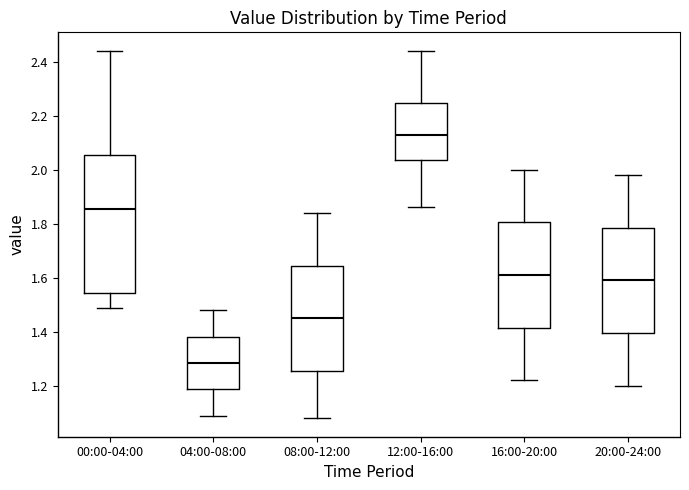

Reading left to right, read every box against the y-axis: the position of its median line, the range the box covers, and the ends of its whiskers. The values are not printed on the chart, so give them approximately, as read against the axis.

00:00-04:00: median 1.86, box 1.54 to 2.06, whiskers 1.50 to 2.44
04:00-08:00: median 1.28, box 1.18 to 1.38, whiskers 1.10 to 1.48
08:00-12:00: median 1.46, box 1.26 to 1.64, whiskers 1.08 to 1.84
12:00-16:00: median 2.14, box 2.04 to 2.24, whiskers 1.86 to 2.44
16:00-20:00: median 1.62, box 1.42 to 1.80, whiskers 1.22 to 2.00
20:00-24:00: median 1.60, box 1.40 to 1.78, whiskers 1.20 to 1.98